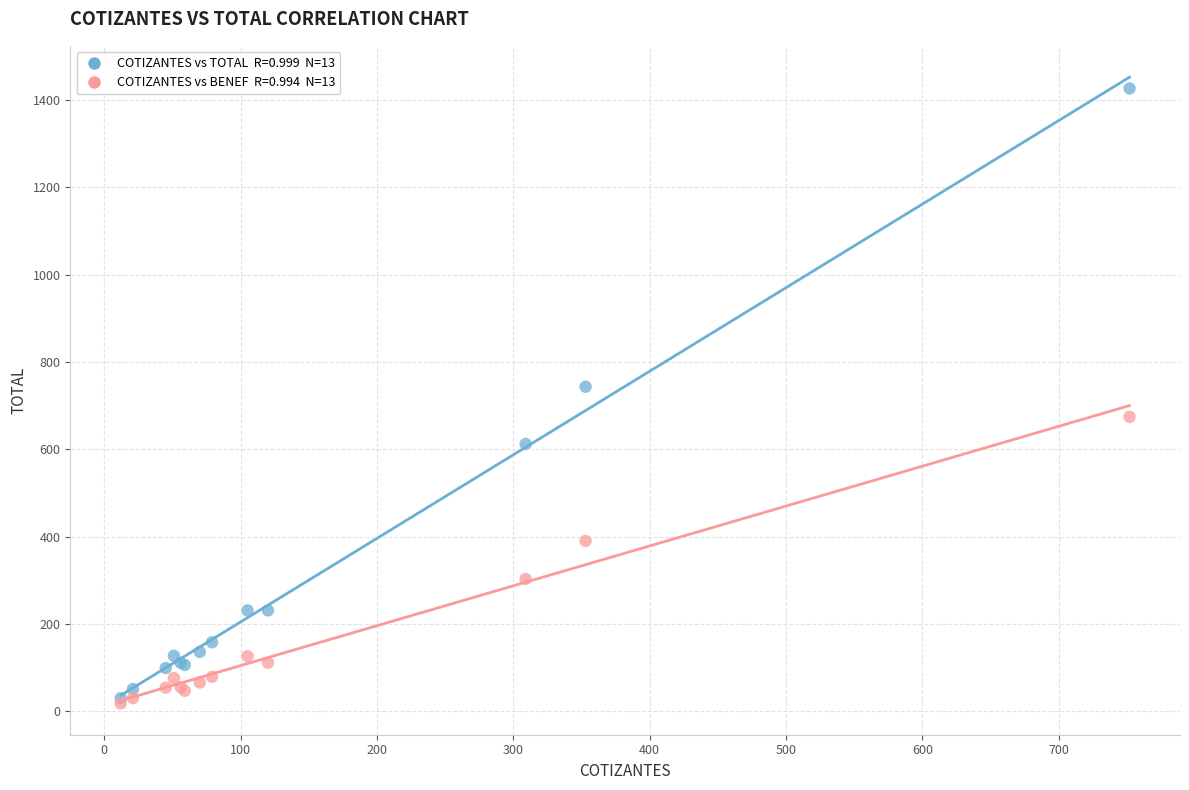

Across all series, what Y value is closest to 722?

743